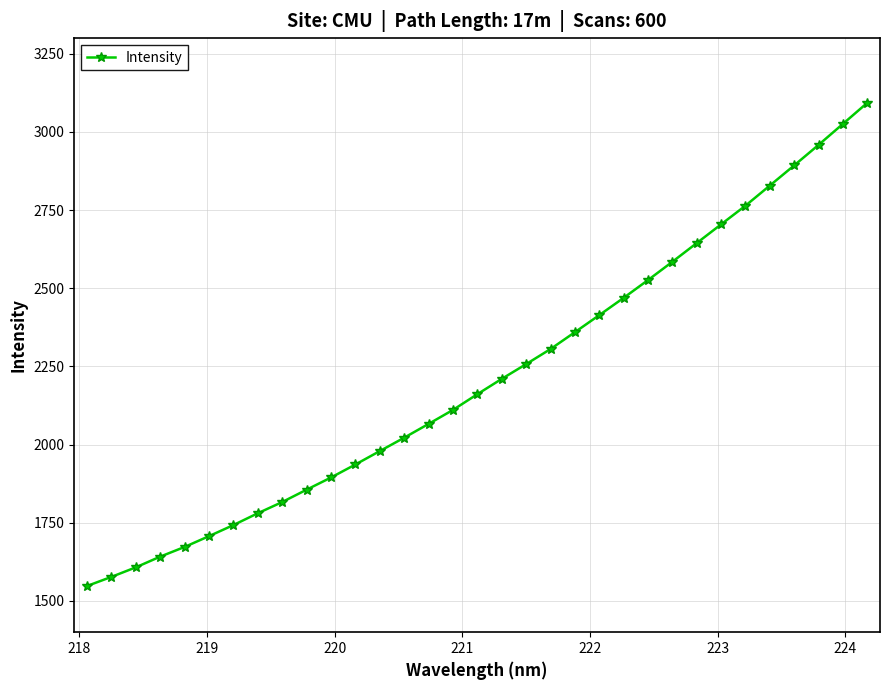

What is the greatest value displayed?

3092.9